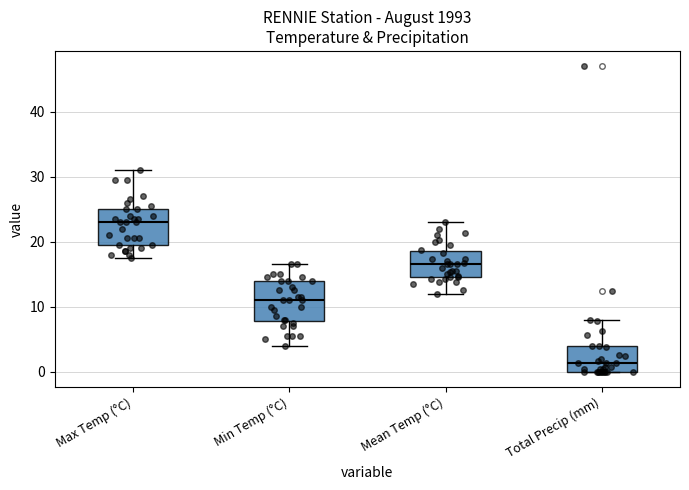

Where is the lower edge of the box for Min Temp (°C) on the y-axis? The values are not printed on the chart, so give them approximately, as read against the axis.

8